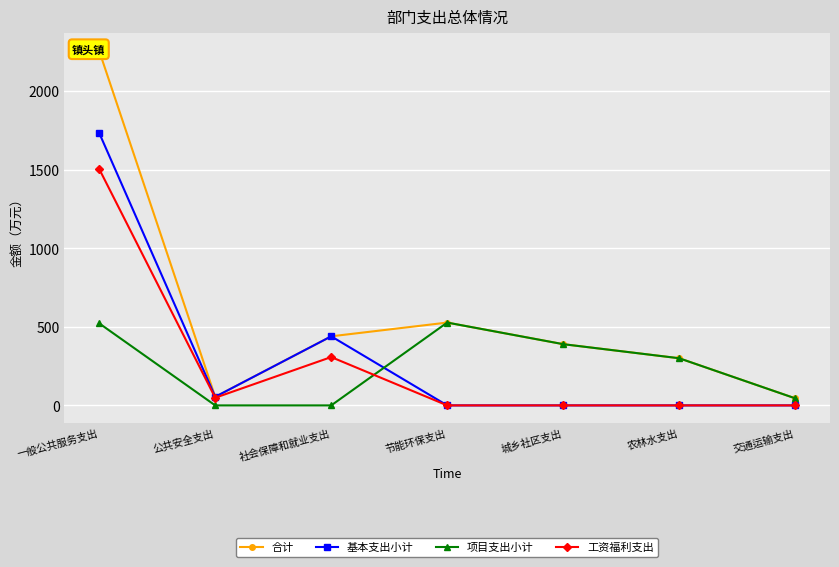

Between 农林水支出 and 一般公共服务支出, which is larger?

一般公共服务支出